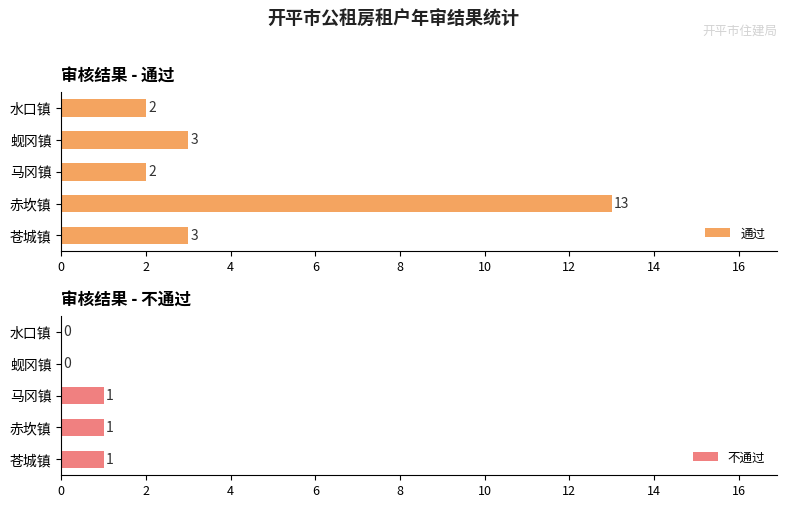

Reading left to right, extract all data points from this chart.

通过: 3	13	2	3	2
不通过: 1	1	1	0	0